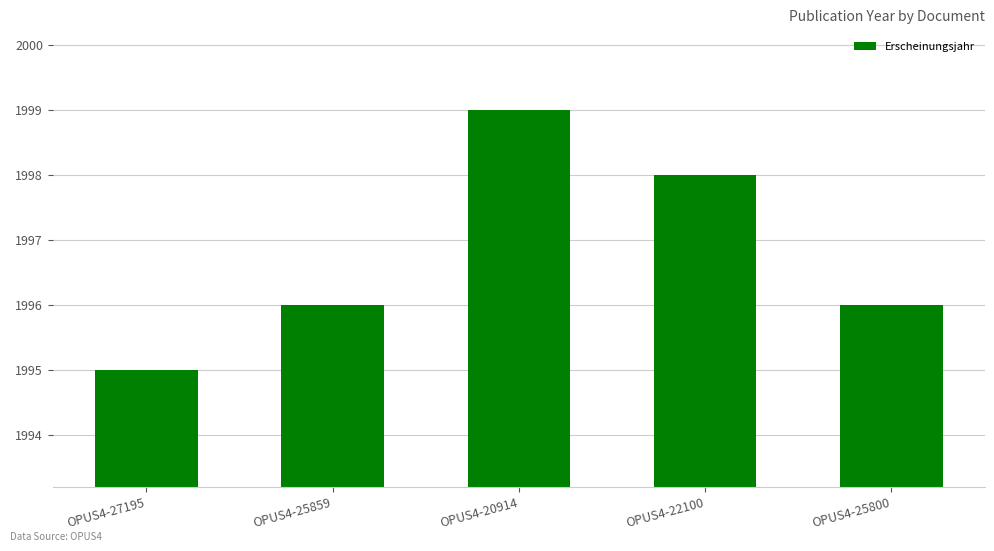

How many bars are there in total?

5